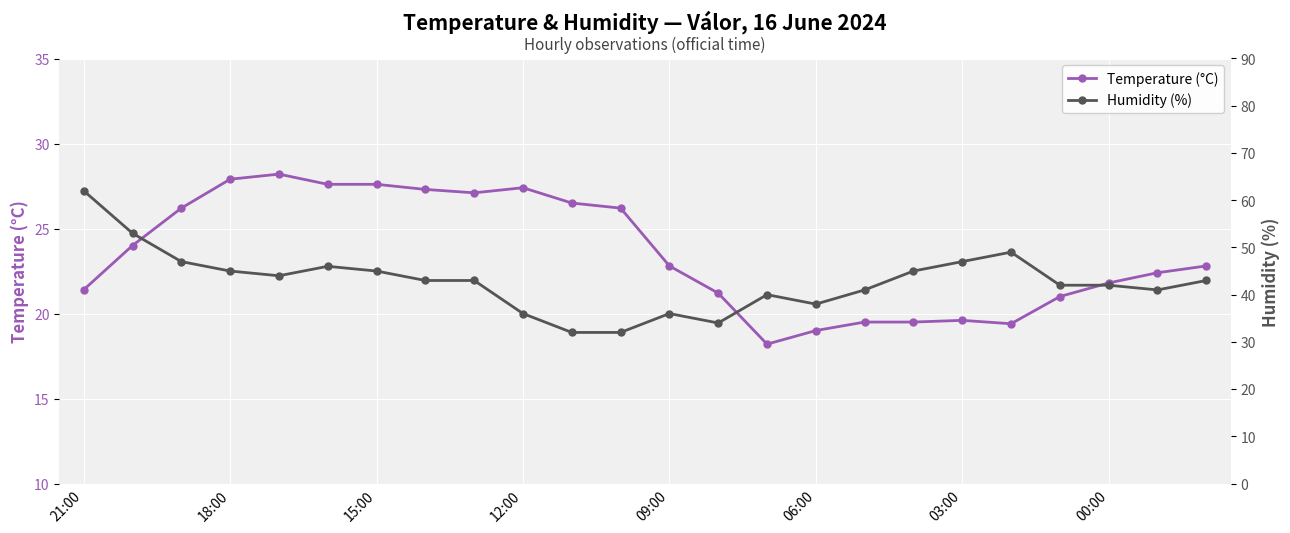

The value of Temperature (°C) at 00:00 is 21.8. True or false?

True